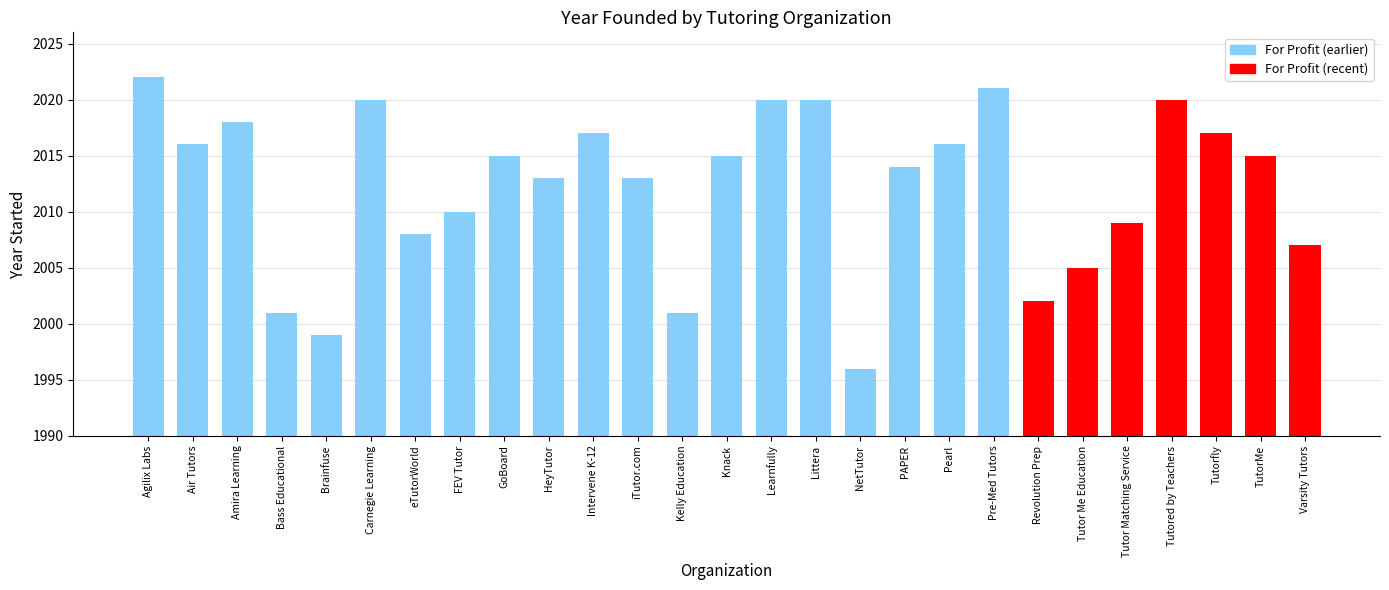

Does the chart contain stacked bars?

No